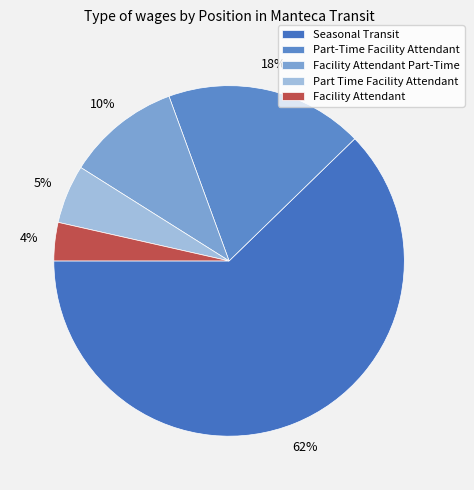

What percentage is the Seasonal Transit slice, to the nearest percent?

62%